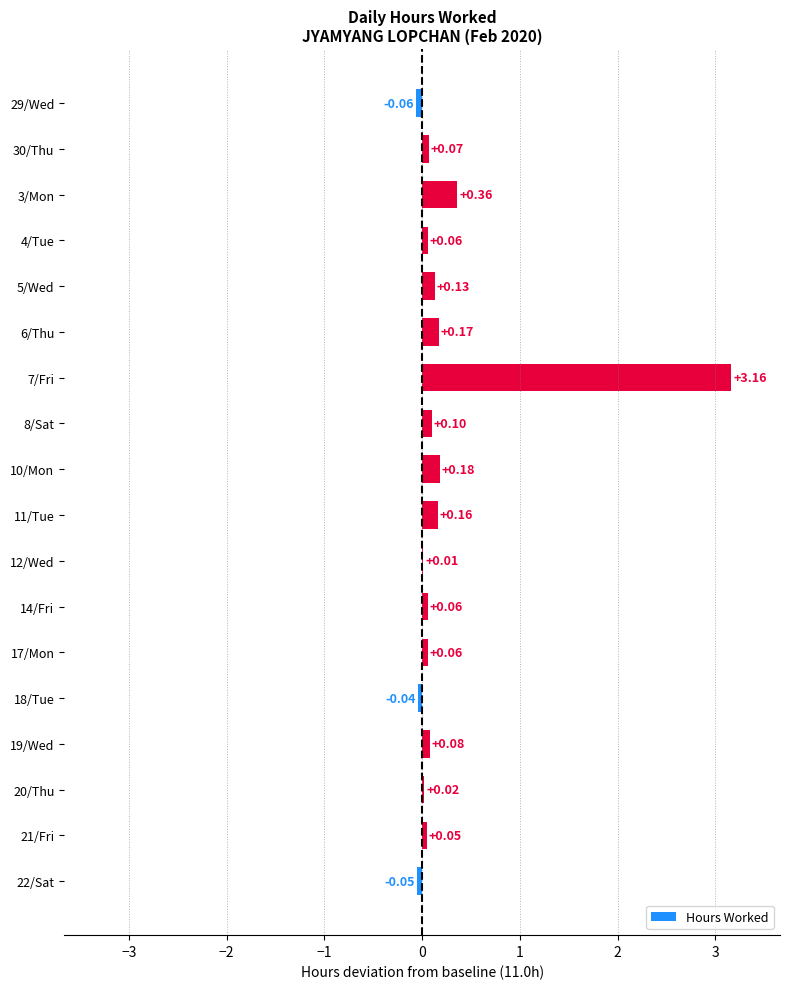

Which has a higher value, 22/Sat or 6/Thu?

6/Thu